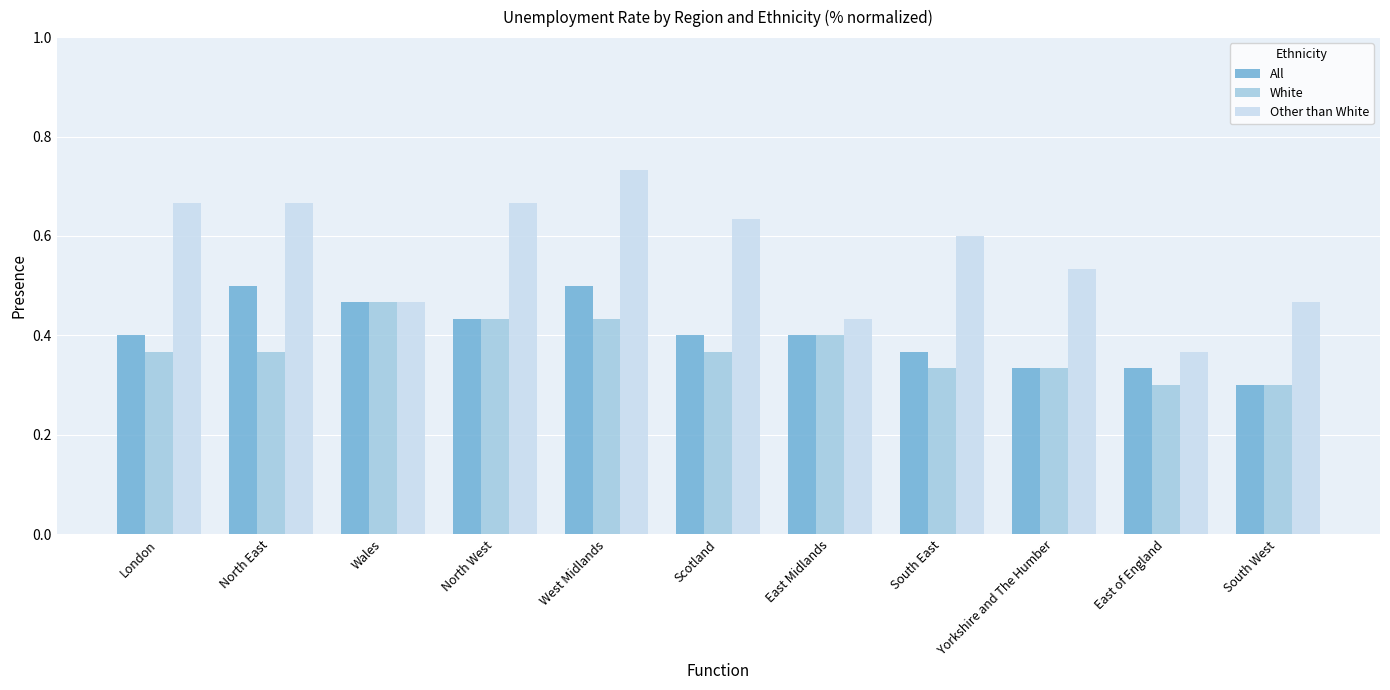

How many groups of bars are there?

11